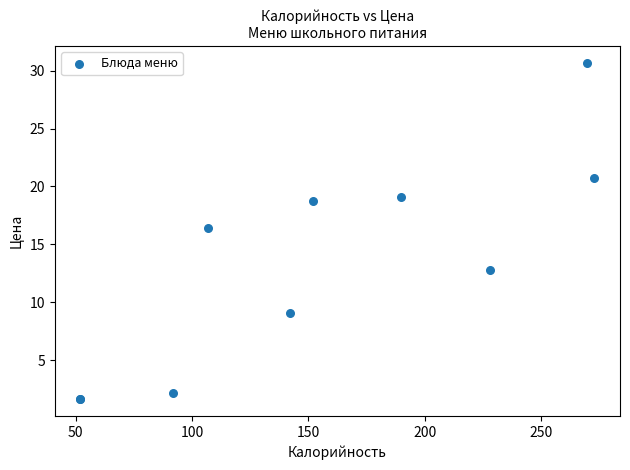

What Y value in the scatter plot is closest to 16?

16.4